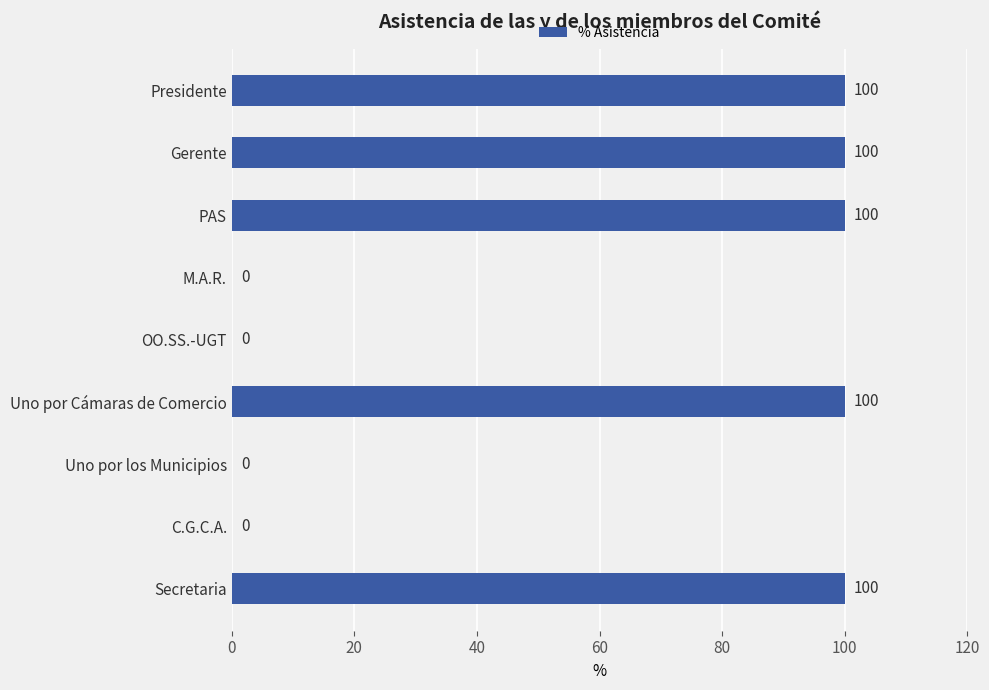

Reading bottom to top, extract all data points from this chart.

Secretaria=100	C.G.C.A.=0	Uno por los Municipios=0	Uno por Cámaras de Comercio=100	OO.SS.-UGT=0	M.A.R.=0	PAS=100	Gerente=100	Presidente=100